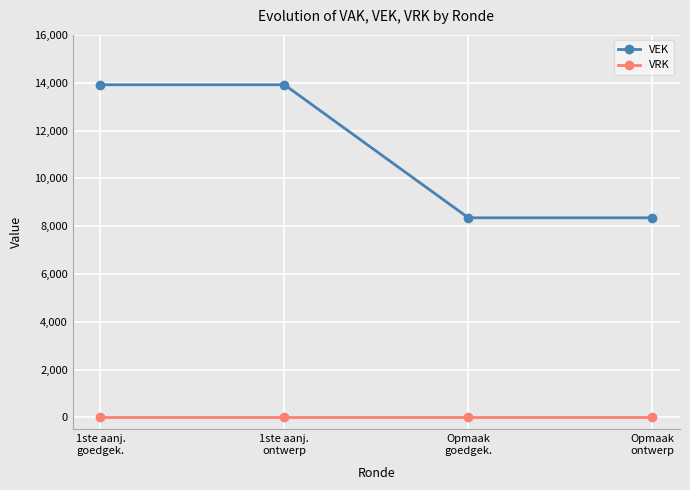

Reading left to right, transcribe all the data shown in this chart.

VEK: 13914	13914	8350	8350
VRK: 0	0	0	0